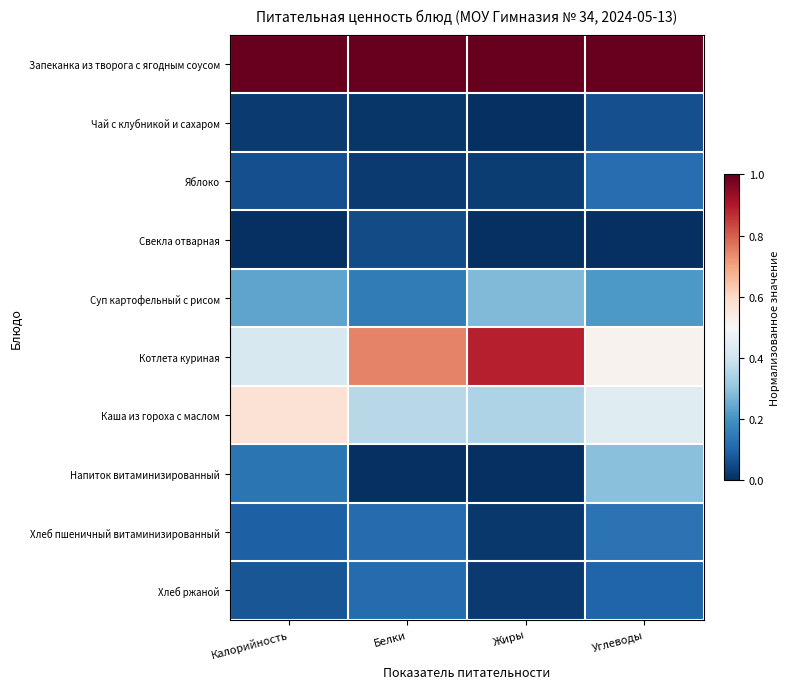

Between Жиры and Углеводы, which is larger?

Жиры